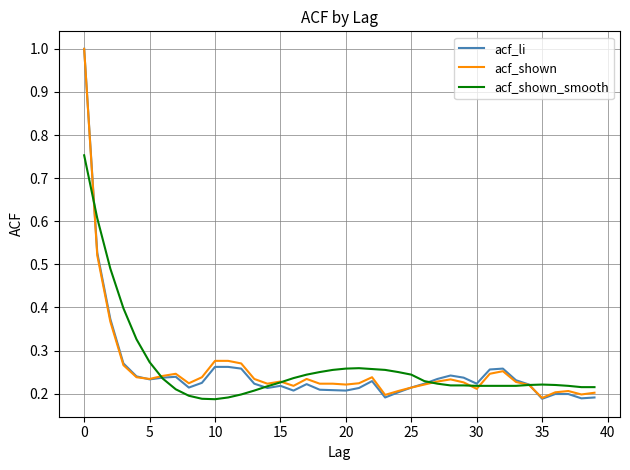

What is the maximum value shown in the chart?

1.0